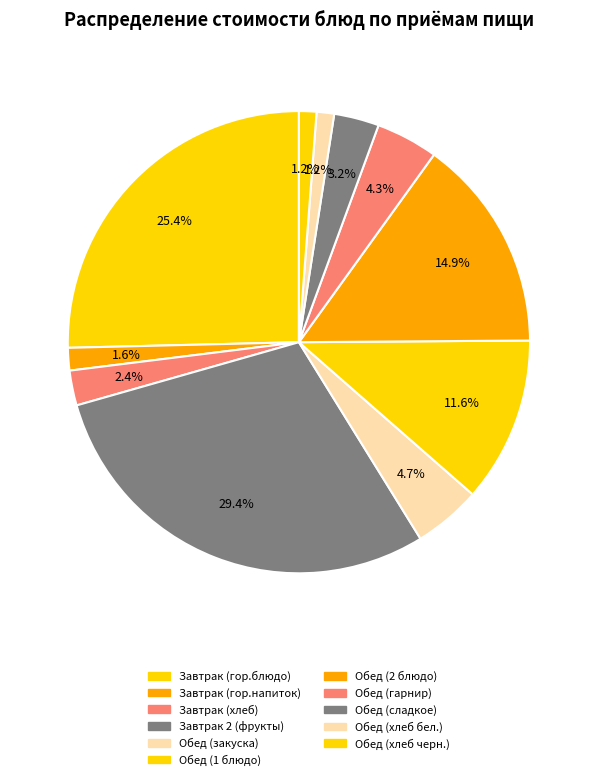

Between Обед (закуска) and Завтрак 2 (фрукты), which is larger?

Завтрак 2 (фрукты)